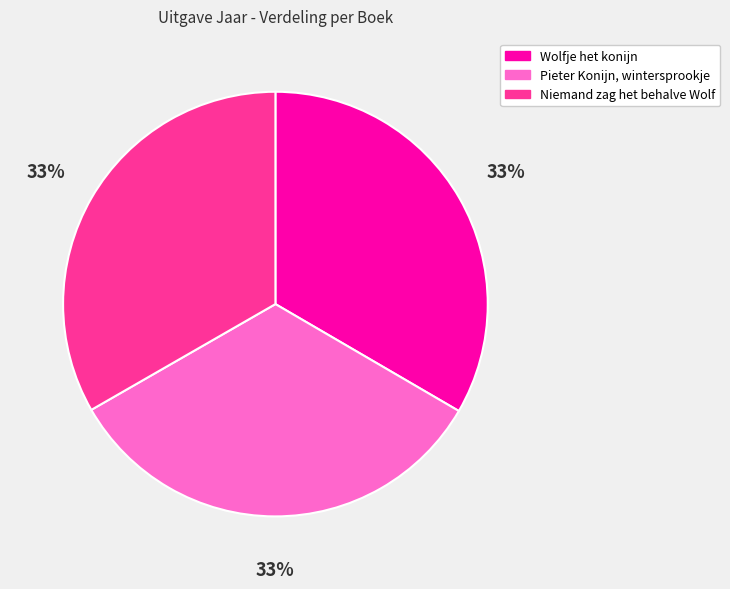

Approximately how many times larger is the value at Pieter Konijn, wintersprookje compared to Wolfje het konijn?

1.0